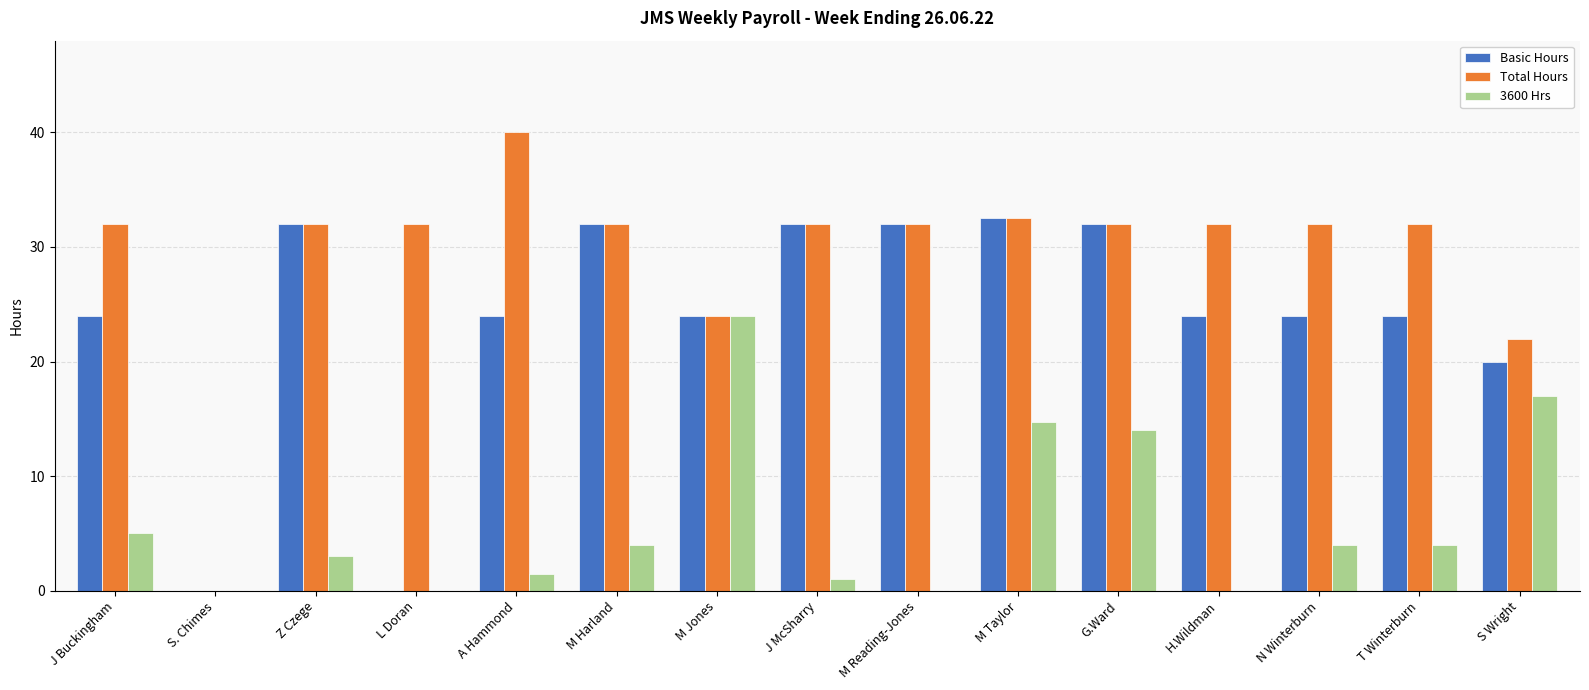

Count the number of data series in this chart.

3